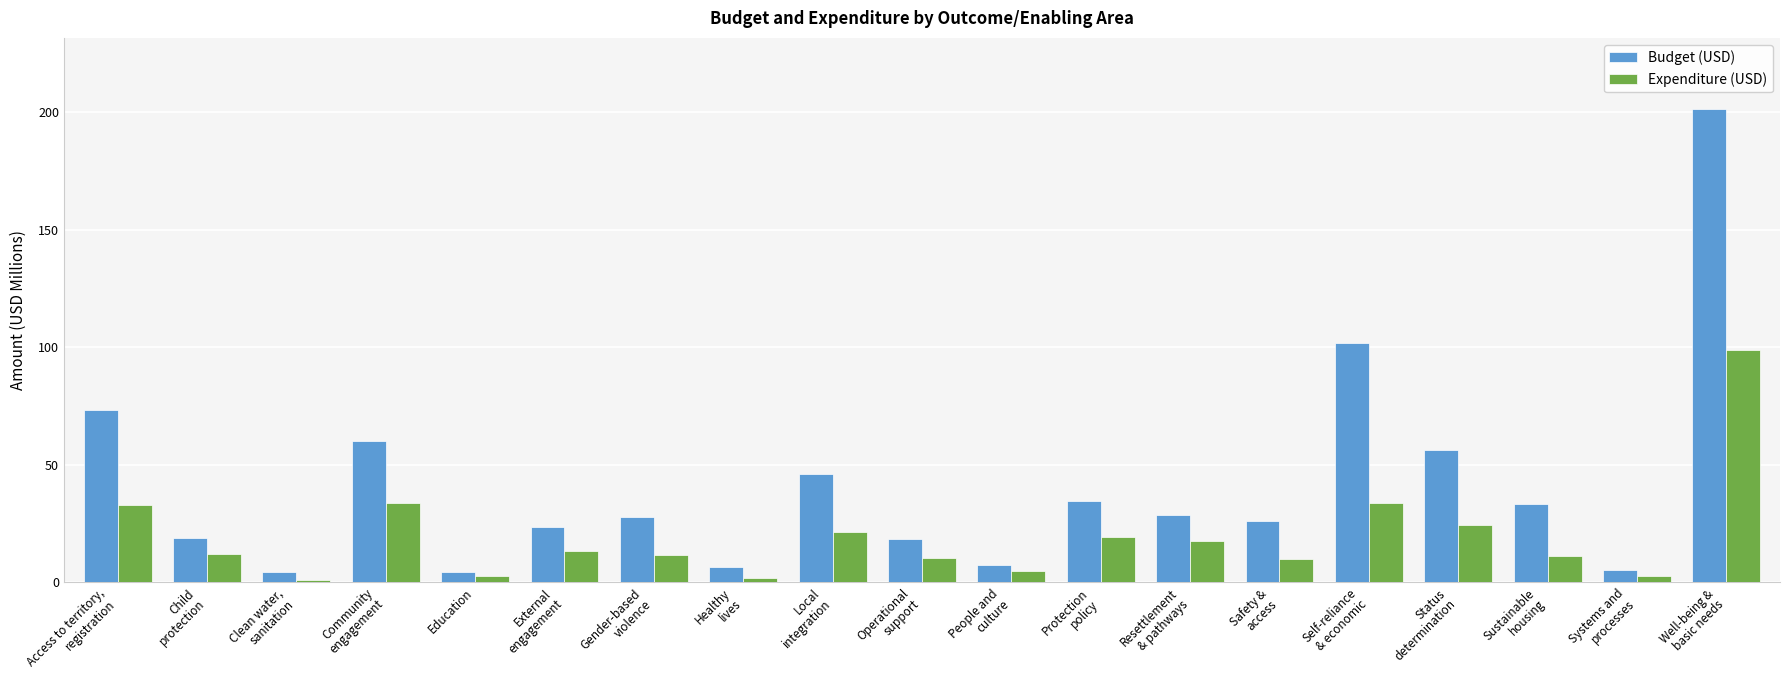

Where does the Expenditure (USD) series first go above 12?

Access to territory,
registration